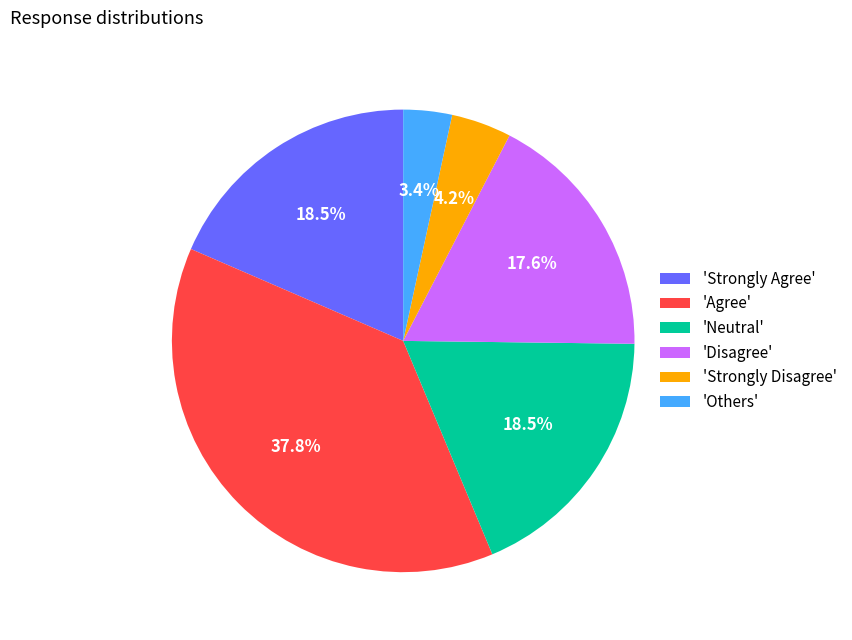

Combined, do 'Strongly Disagree' and 'Agree' account for over 50%?

No